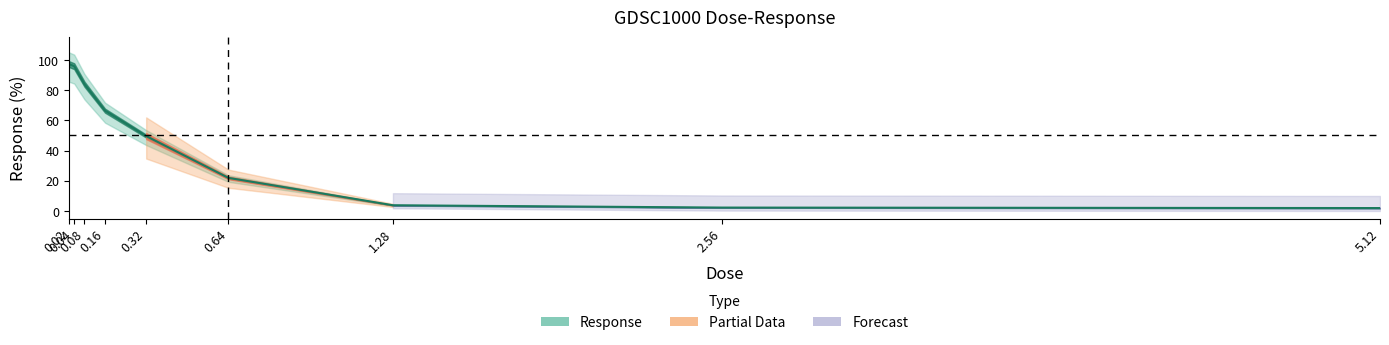

Is this an area chart (filled region under the line)?

No